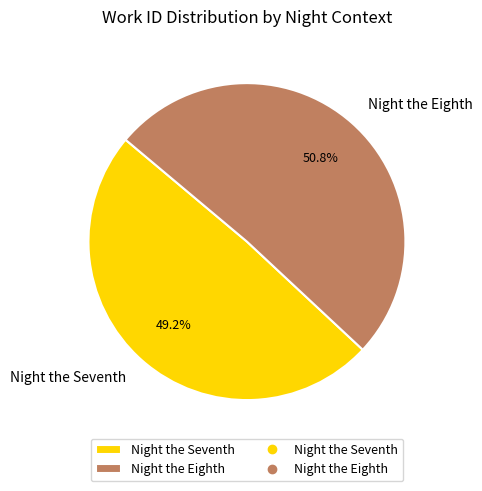

Is it true that Night the Eighth is 44% of the pie?

False